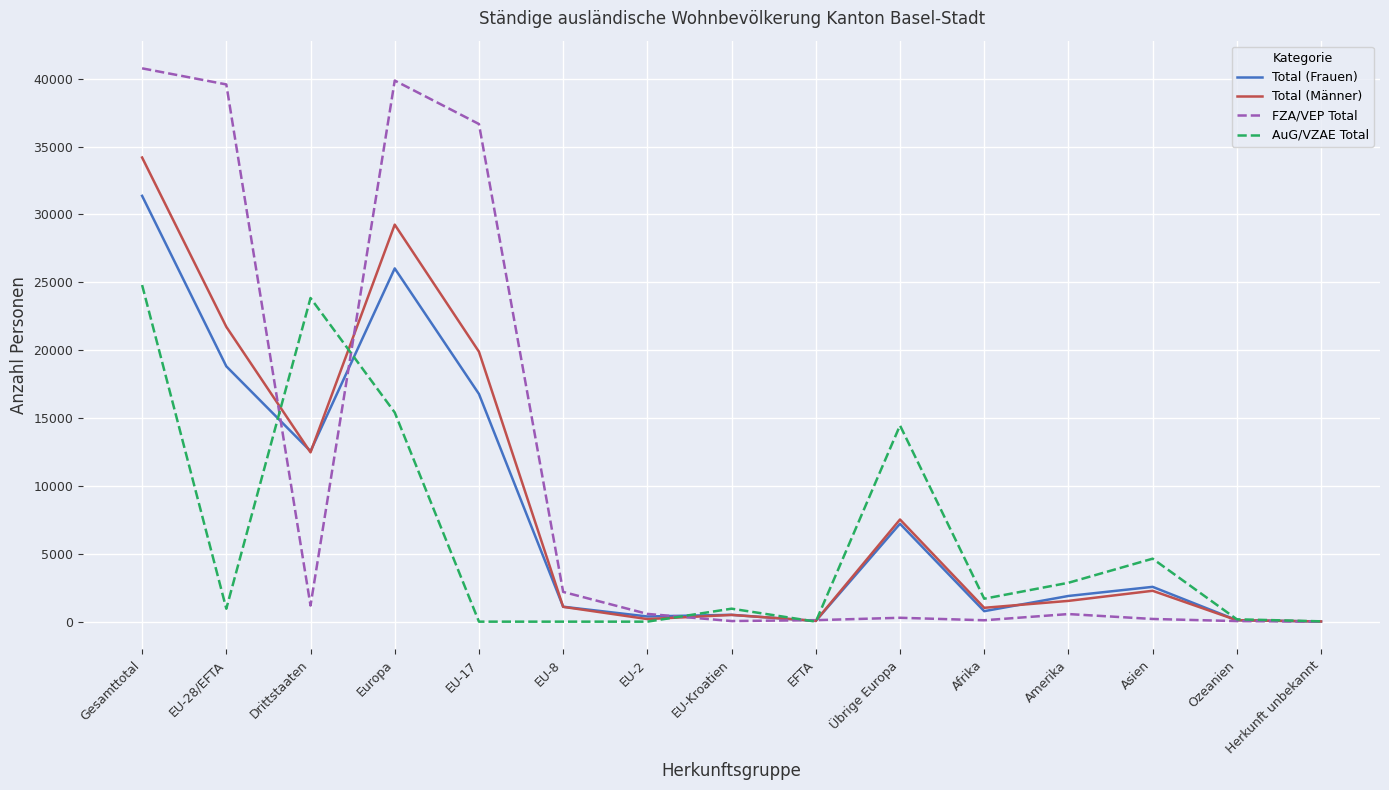

What is the difference between the maximum and minimum values in the FZA/VEP Total series?

40757